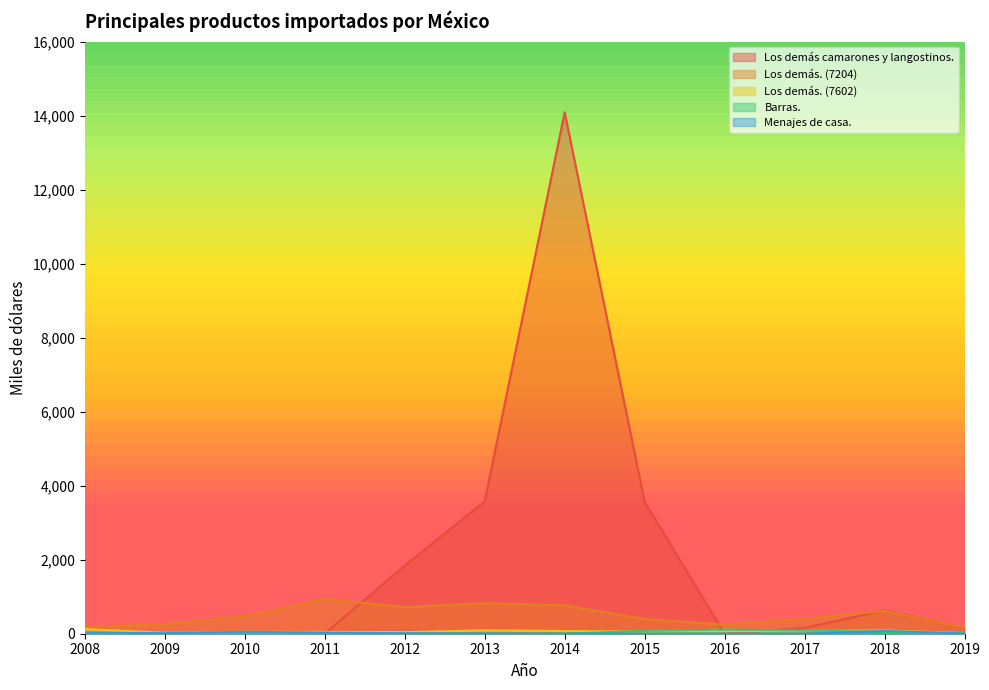

Reading left to right, extract all data points from this chart.

Los demás camarones y langostinos.: 0	0	0	0	1843	3577	14089	3564	0	156	631	160
Los demás. (7204): 183	256	467	934	721	824	765	396	246	404	615	166
Los demás. (7602): 125	24	51	49	42	91	72	57	65	76	88	20
Barras.: 0	0	0	0	0	0	0	77	112	86	52	1
Menajes de casa.: 31	15	52	29	14	9	5	5	4	0	74	10